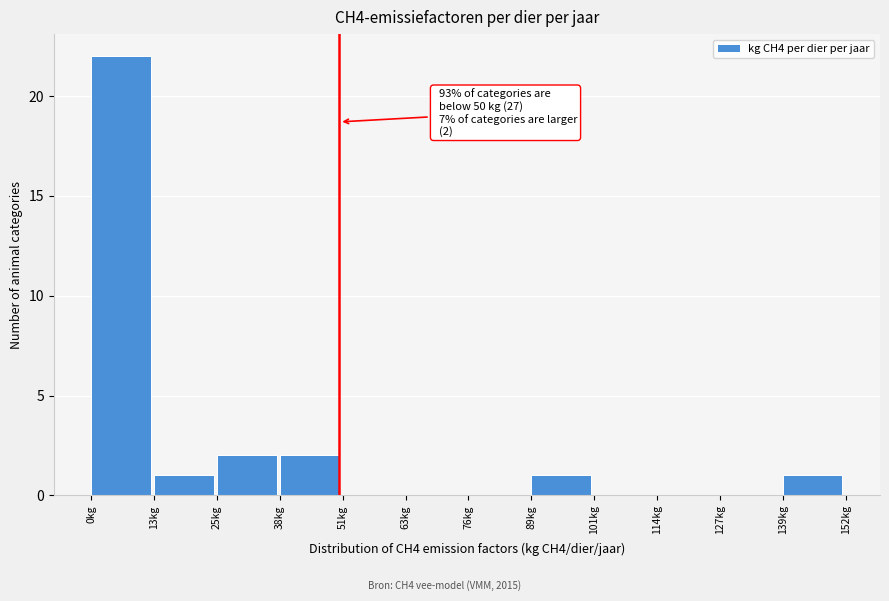

Over which range of the x-axis is the bar tallest?

0 to 12